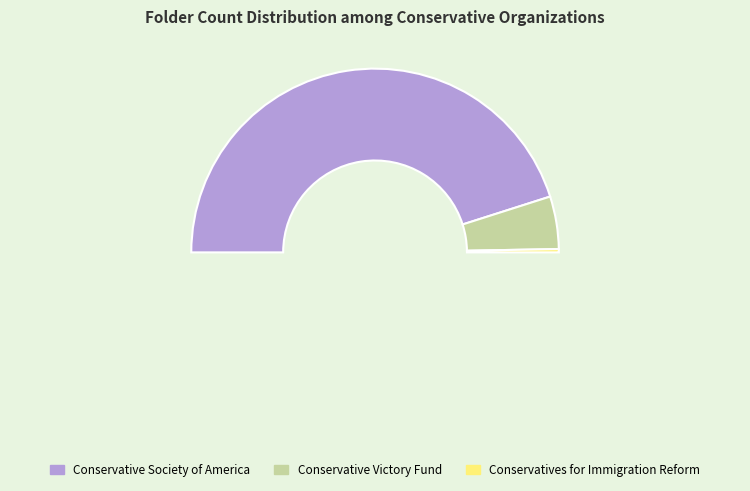

Is it true that Conservative Victory Fund is 9% of the pie?

True